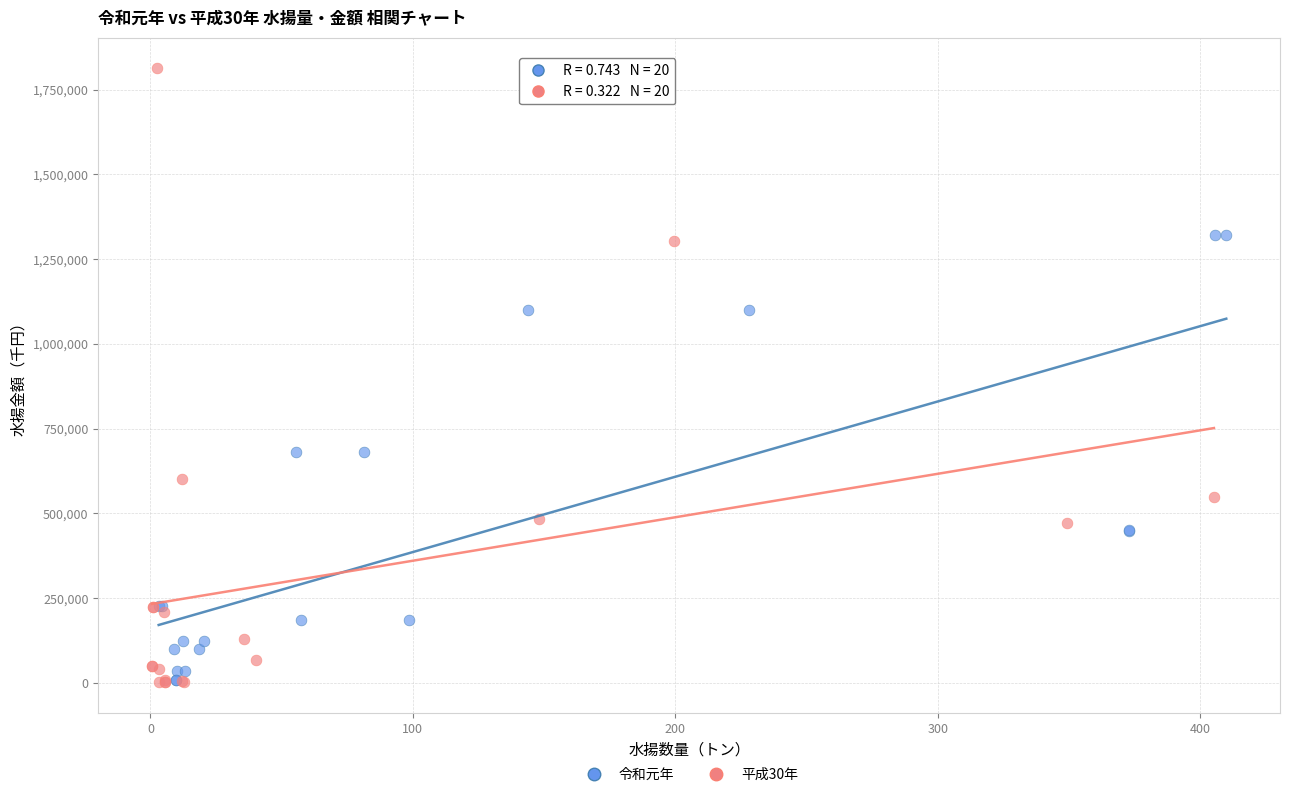

Which series contains the highest Y value?

平成30年